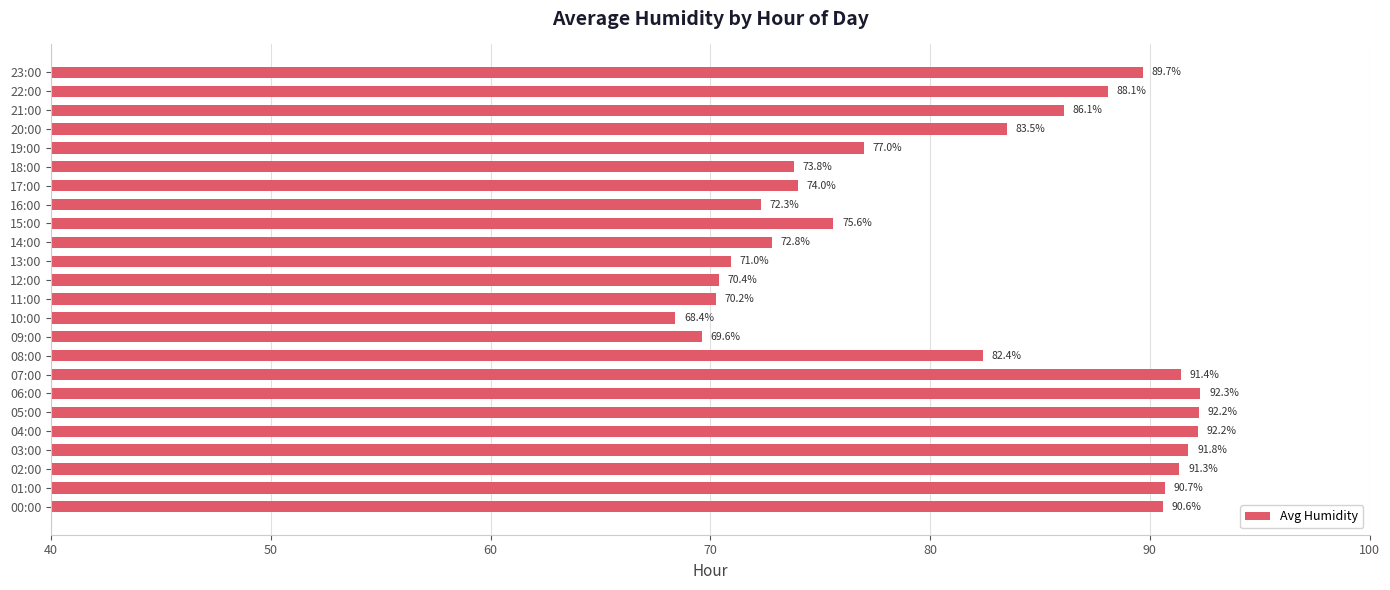

The chart shows a value of 20.1 at 10:00. True or false?

False